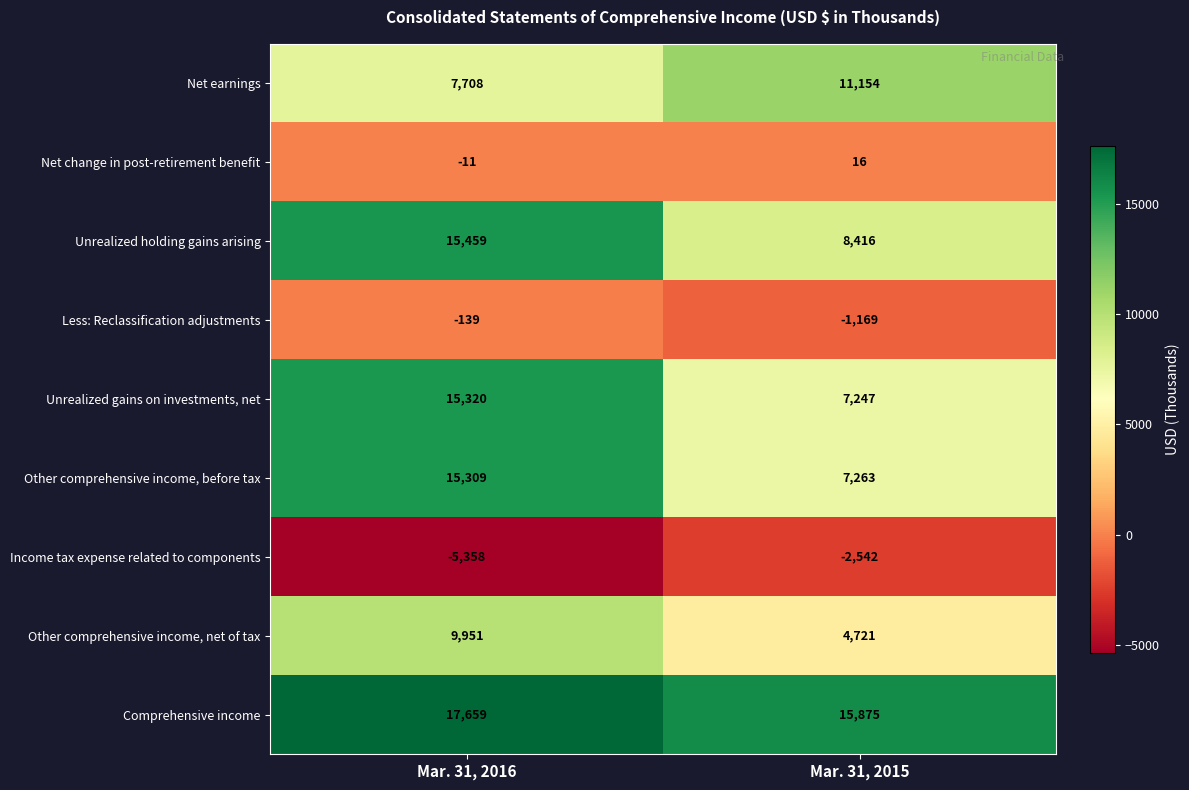

At which category is the sum across all series the highest?

Mar. 31, 2016